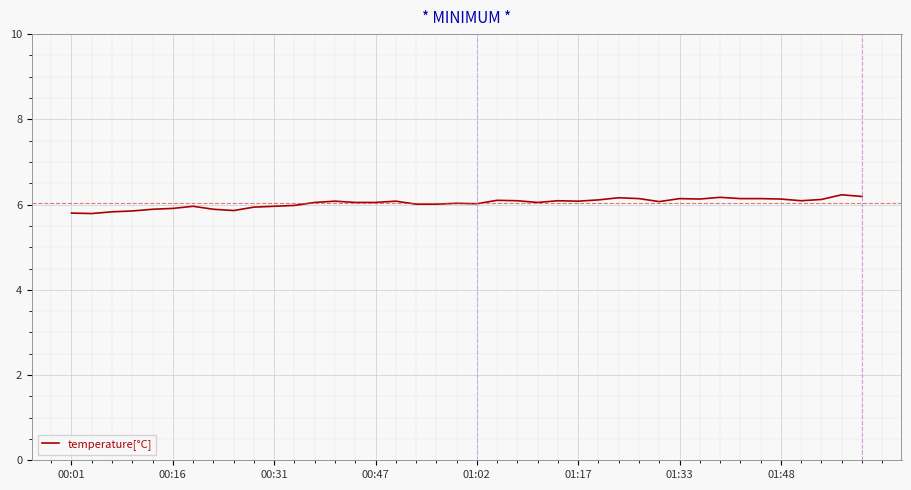

What is the greatest value displayed?

6.2